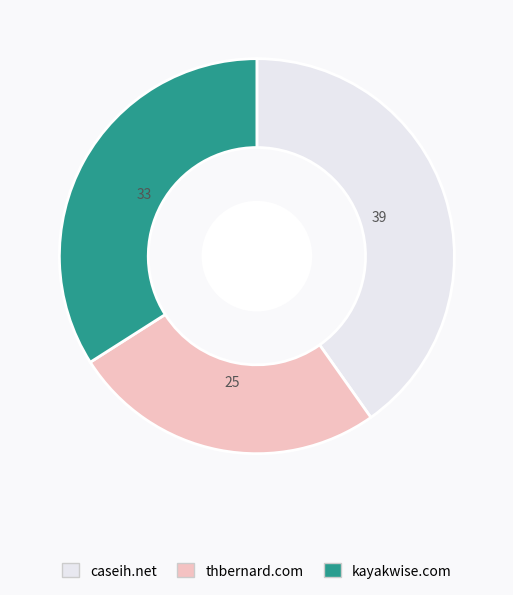

Which category has the smallest portion of the pie?

thbernard.com